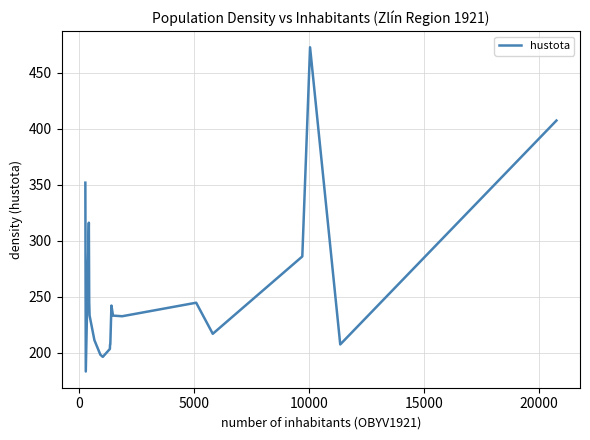

What is the greatest value displayed?

472.8